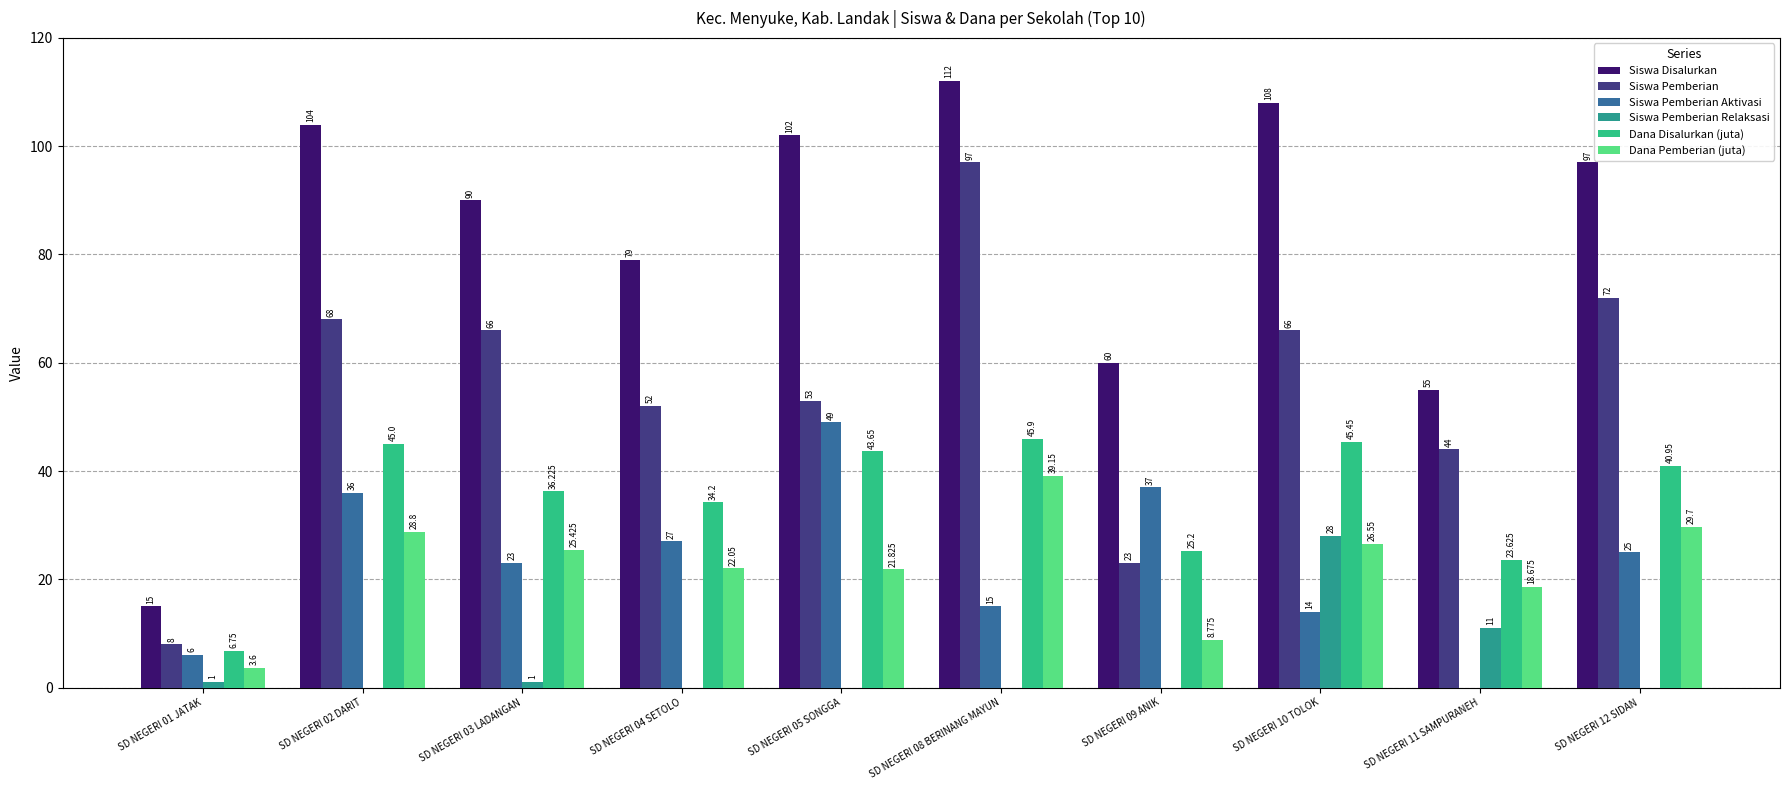

What are all the series names shown in the legend?

Siswa Disalurkan, Siswa Pemberian, Siswa Pemberian Aktivasi, Siswa Pemberian Relaksasi, Dana Disalurkan (juta), Dana Pemberian (juta)